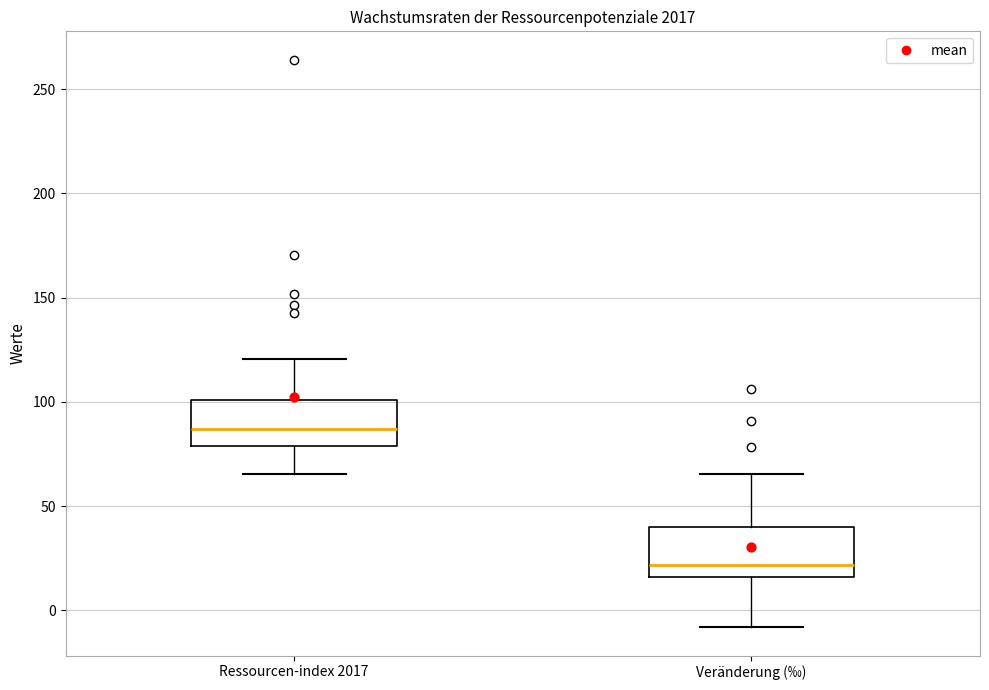

Reading left to right, transcribe this box plot: for each box, give where its median line is, the range the box spans, and where its two whiskers end, as read against the y-axis. The values are not printed on the chart, so give them approximately, as read against the axis.

Ressourcen-index 2017: median 85, box 80 to 100, whiskers 65 to 120
Veränderung (‰): median 20, box 15 to 40, whiskers -10 to 65